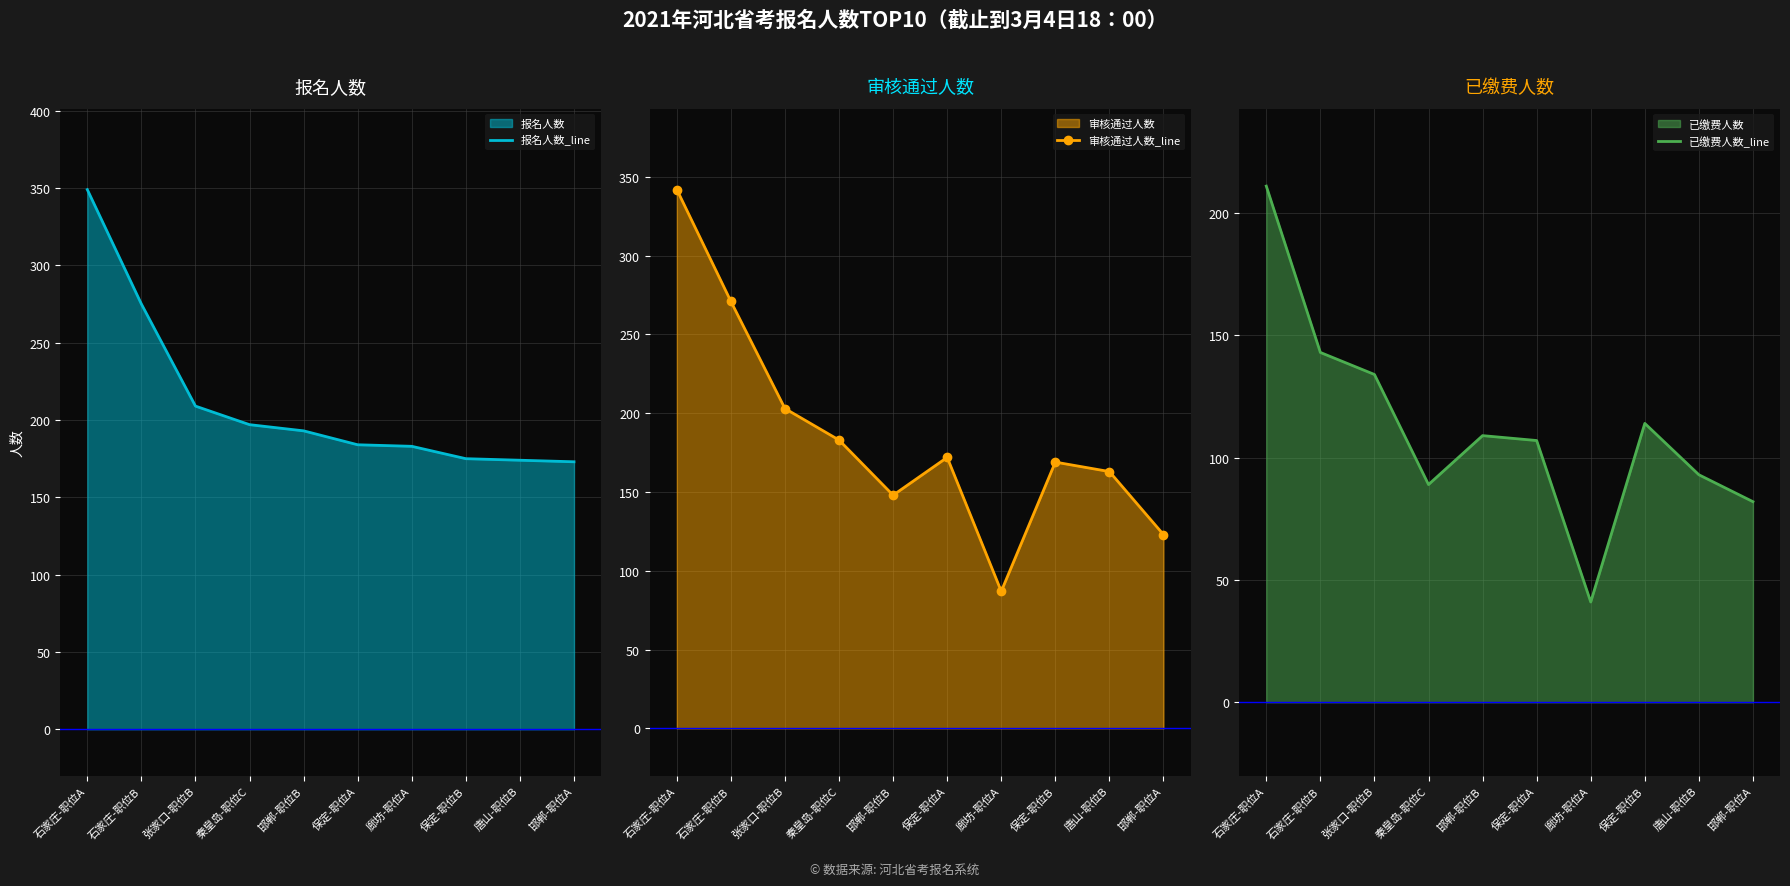

Is the value of 报名人数_line at 邯郸-职位A greater than the value of 审核通过人数_line at 唐山-职位B?

Yes